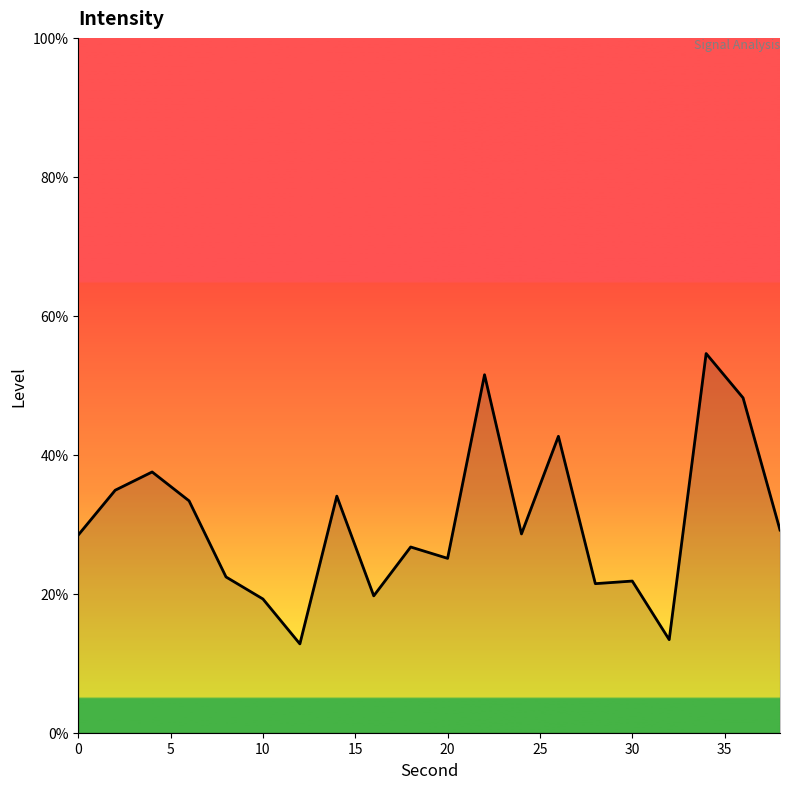

What is the difference between the maximum and minimum values?

41.8